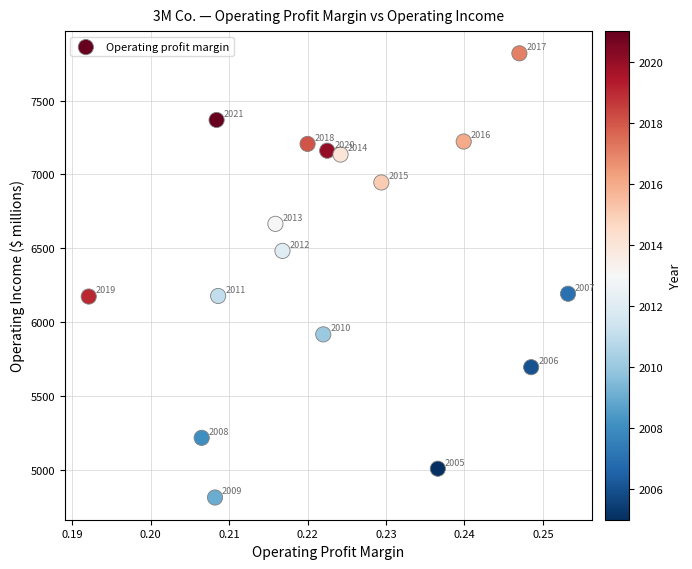

What is the range of Y values (max minus min)?

3006